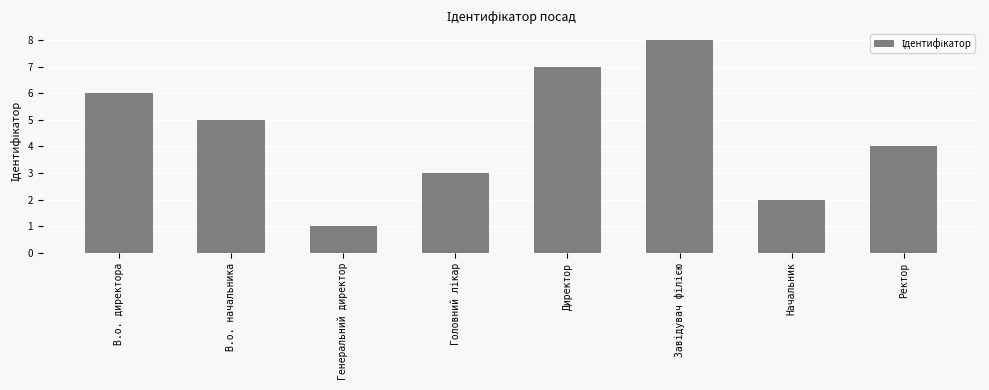

True or false: the data shows 7 at Директор.

True